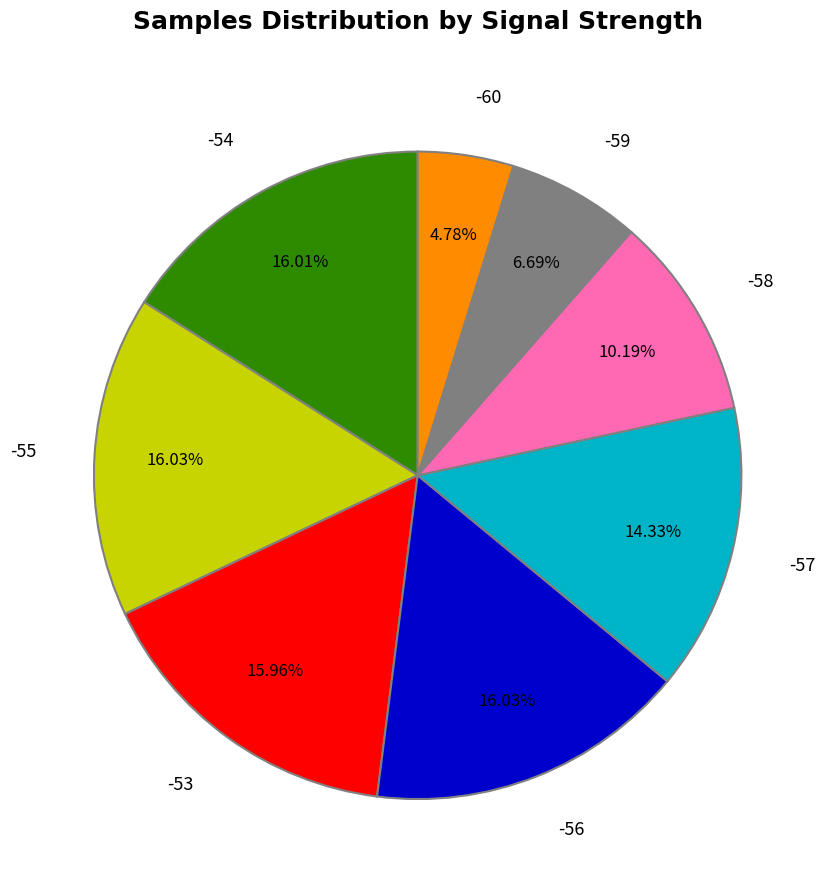

Does -54 represent more than half of the total?

No